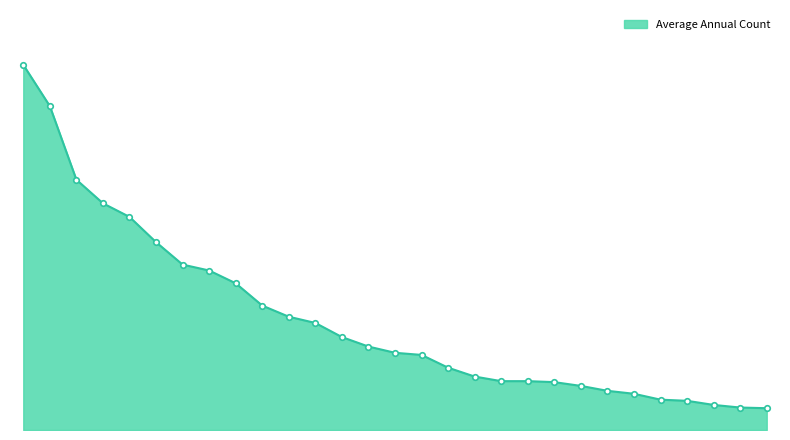

Does the chart display data point markers on the line(s)?

Yes